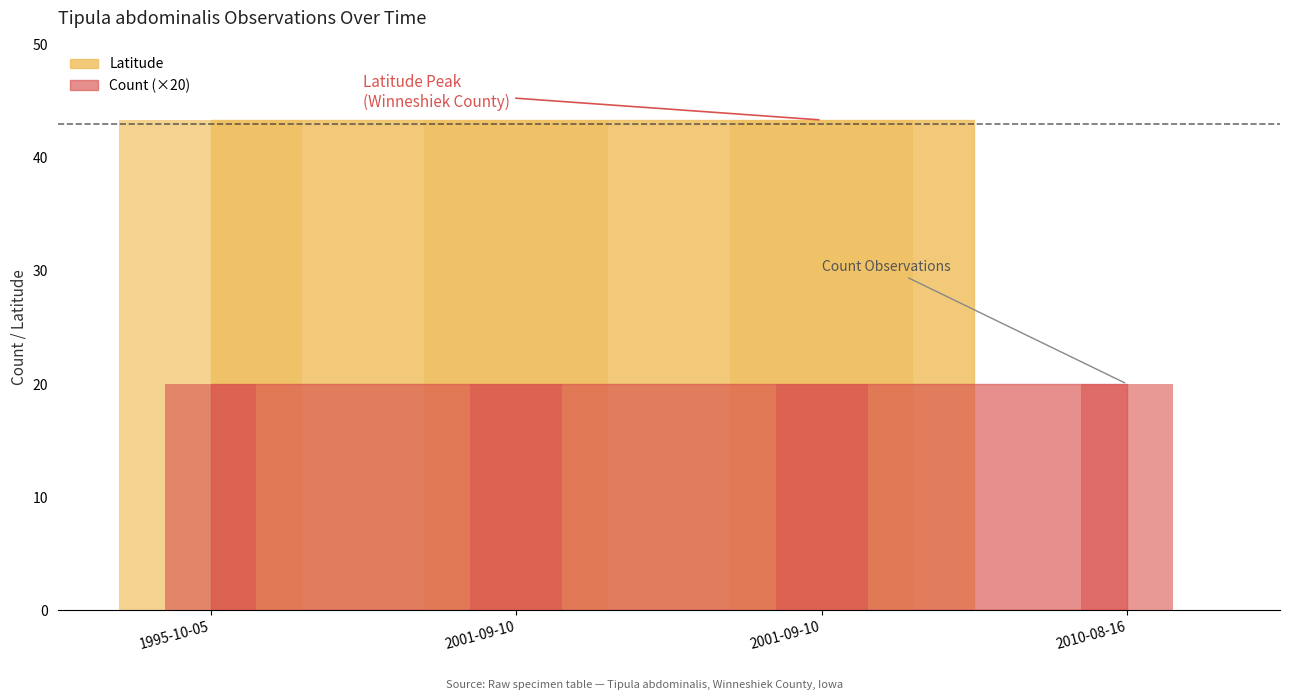

Rank the categories by Count value from lowest to highest.

2010-08-16, 2001-09-10, 2001-09-10, 1995-10-05